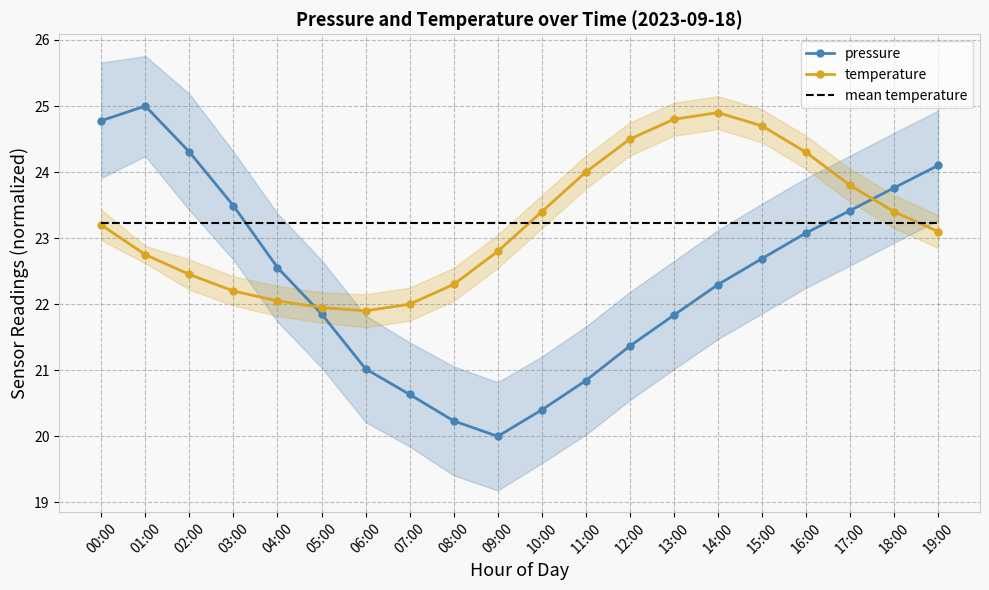

At how many categories does at least one series exceed 20?

20